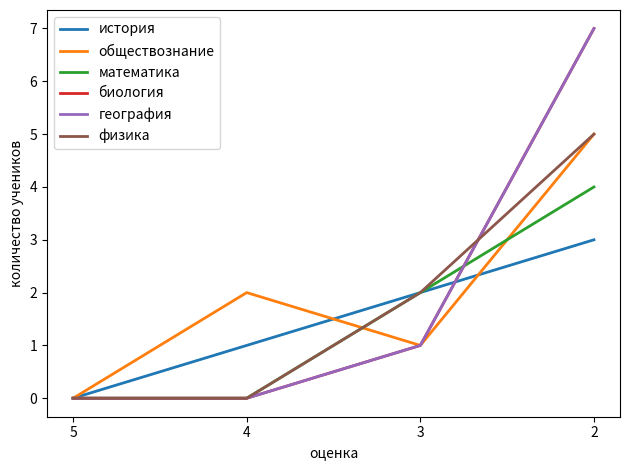

The биология series shows 0 at 5. True or false?

True